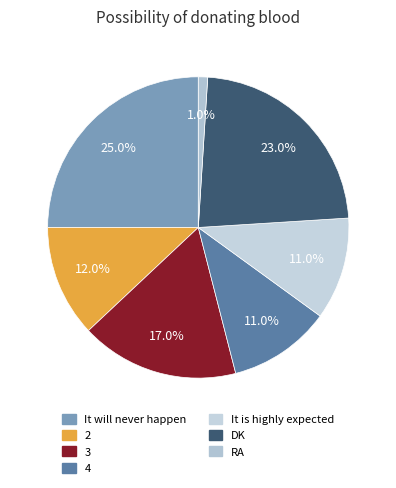

True or false: 2 accounts for 12% of the total.

True